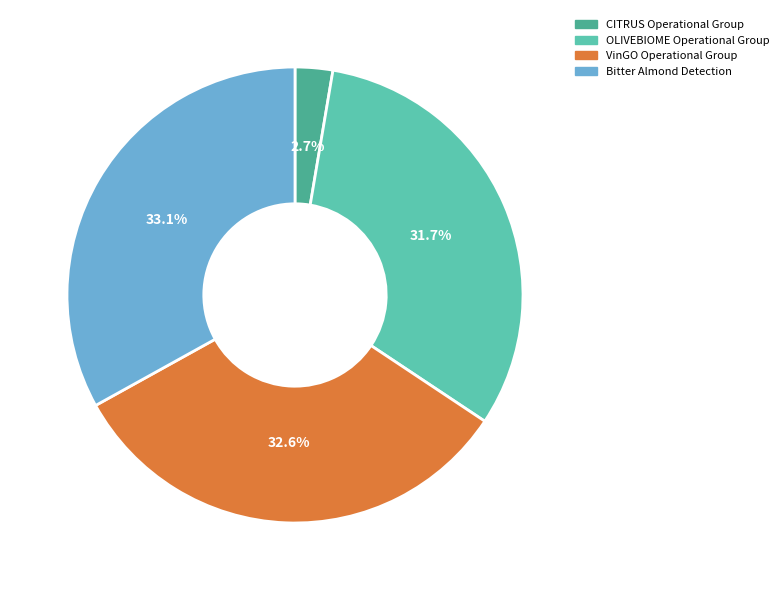

The Bitter Almond Detection slice represents 47% of the pie. True or false?

False